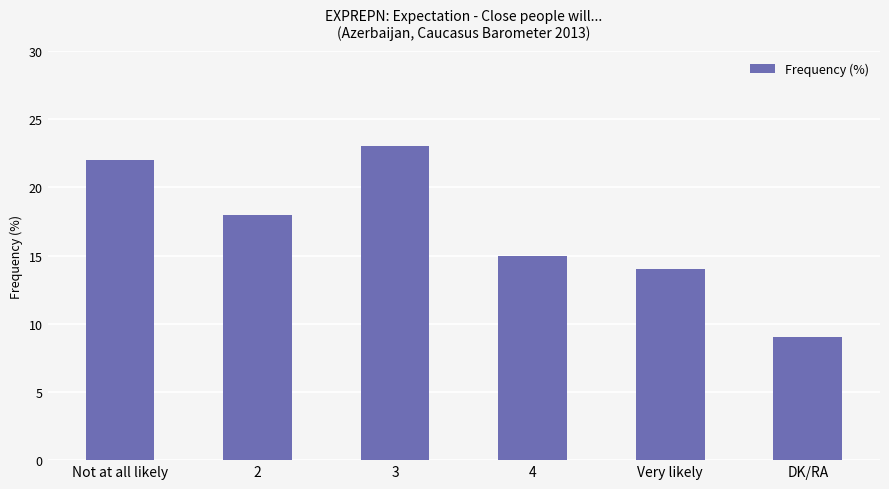

How many distinct data groups are displayed?

1